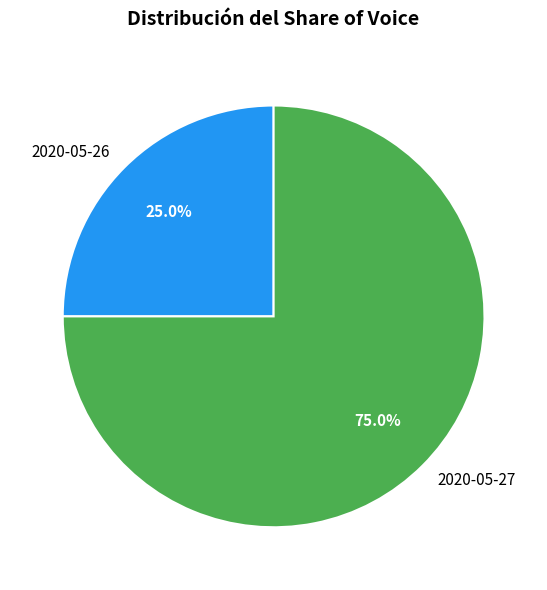

What is the largest slice in the pie chart?

2020-05-27